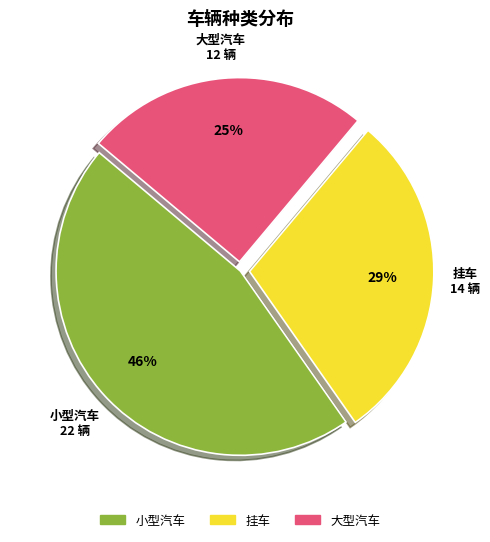

The 挂车 slice represents 23% of the pie. True or false?

False